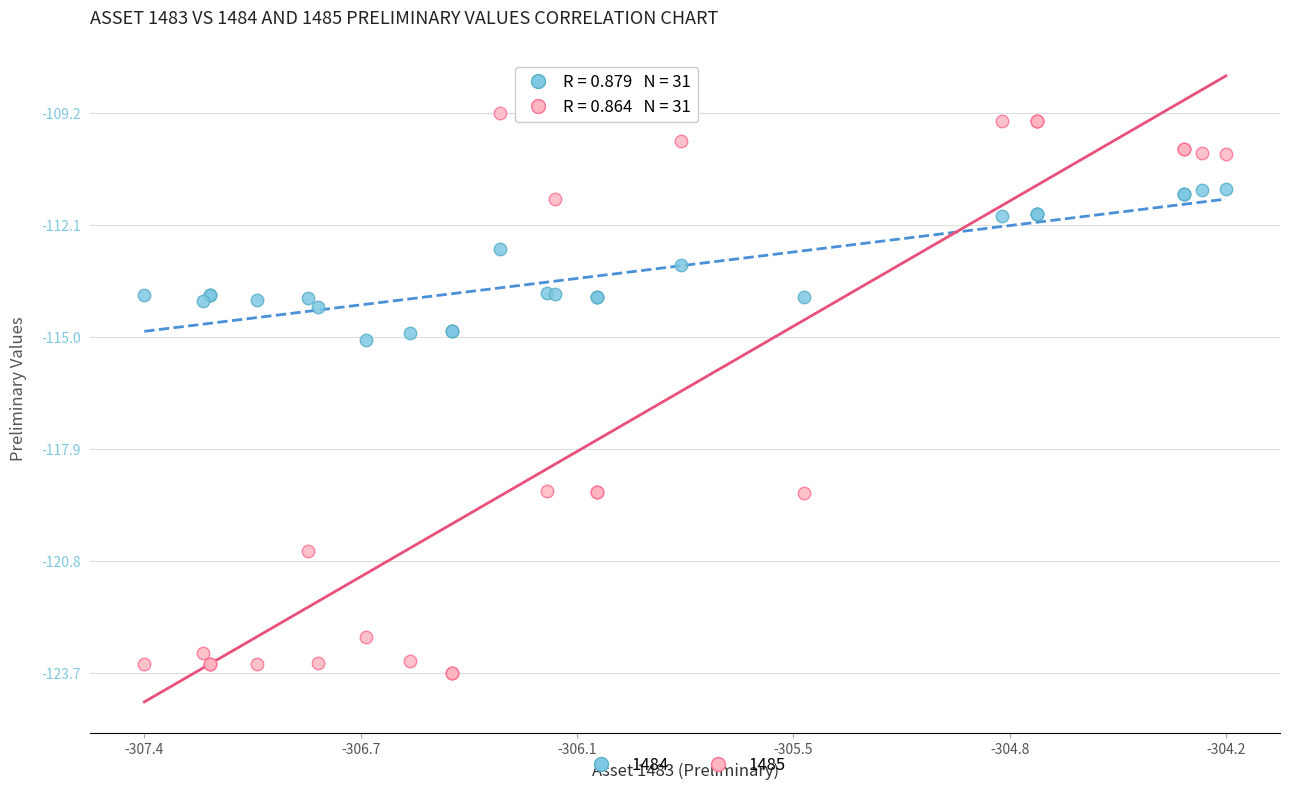

Which series reaches the maximum Y coordinate?

1485